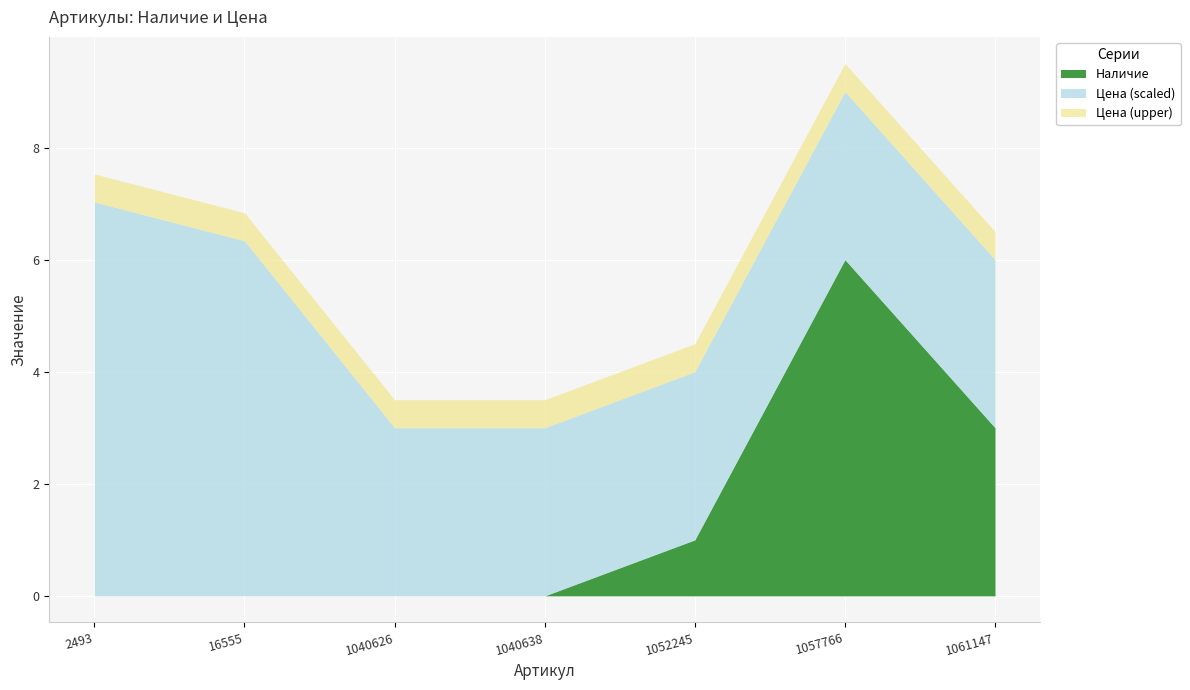

What is the total value across all series at 1052245?

4.5